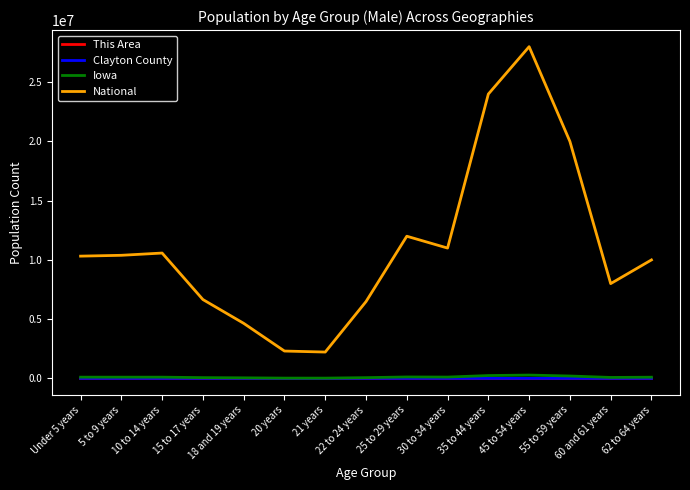

What are all the series names shown in the legend?

This Area, Clayton County, Iowa, National